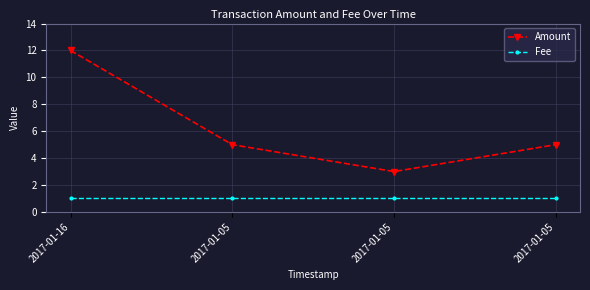

At which label does Amount first exceed 5?

2017-01-16